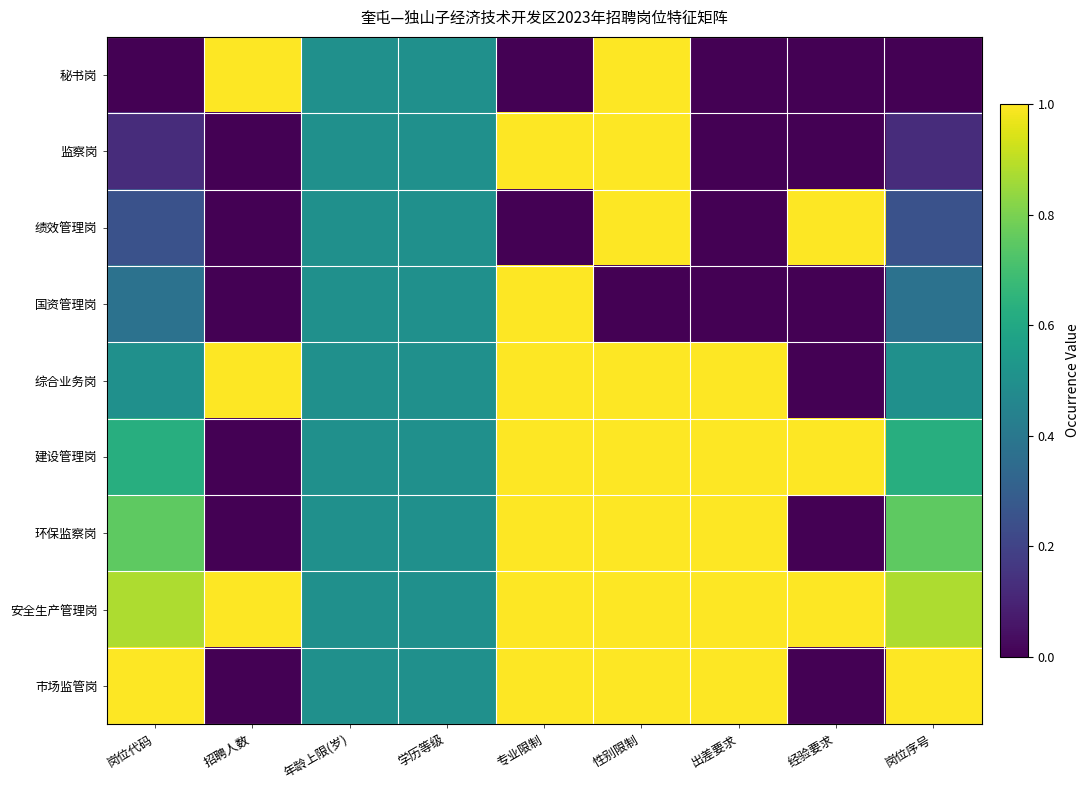

Which series has the largest range (max minus min)?

秘书岗